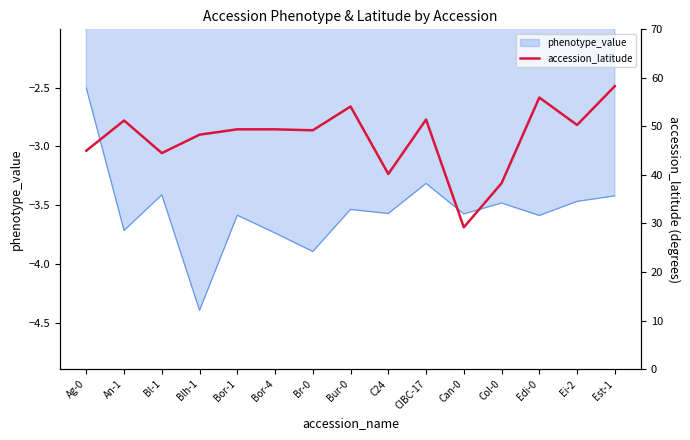

True or false: the data has more than 1 interior local peaks.

True